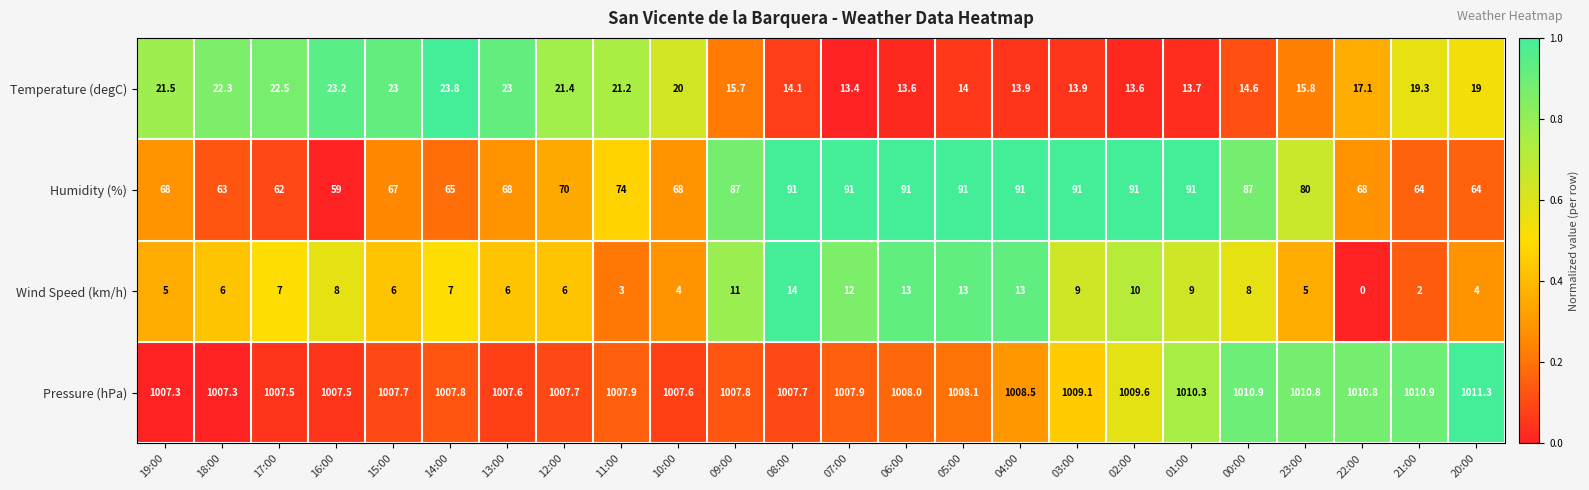

How many values in Wind Speed (km/h) are above zero?

23